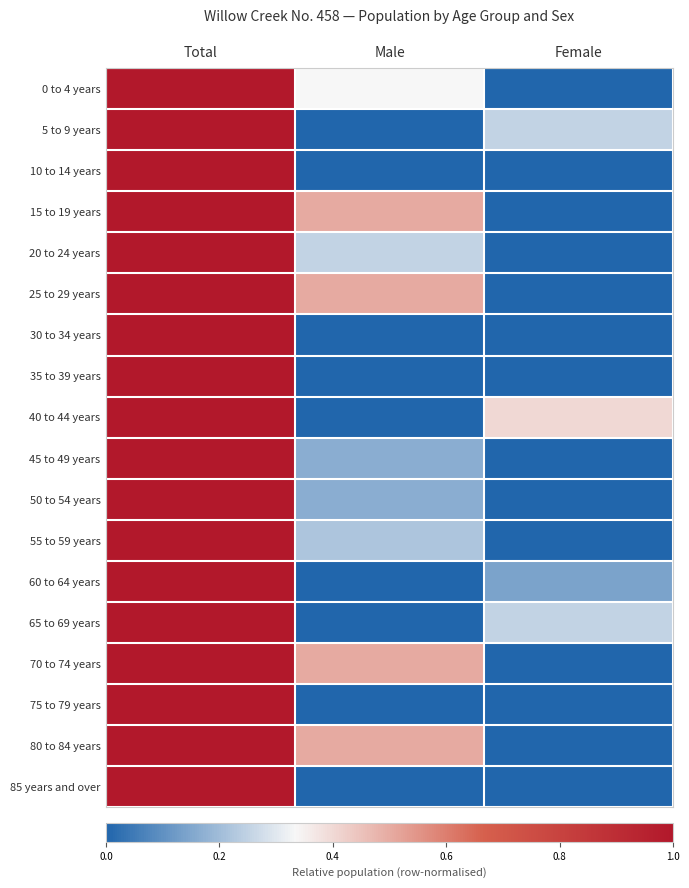

Count the number of categories in the chart.

3